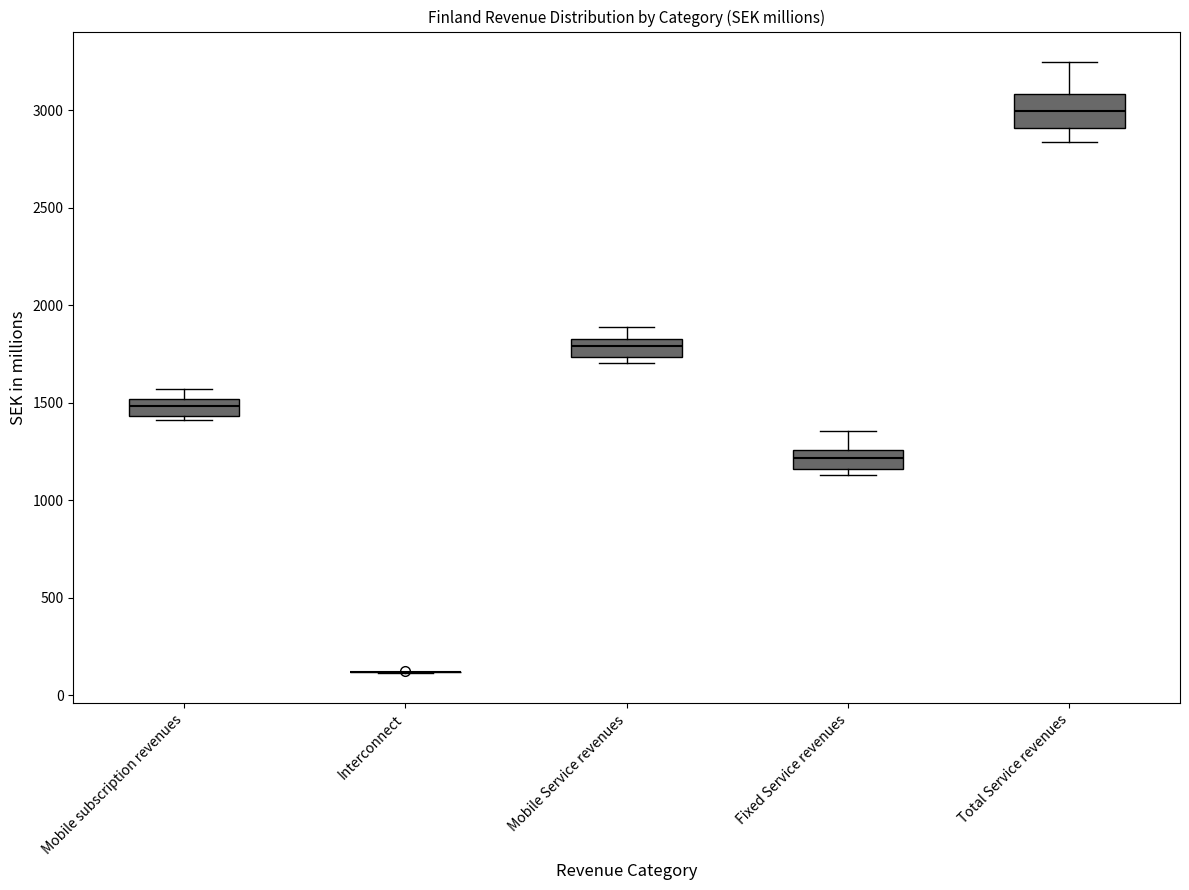

Where does the upper whisker of the box for Mobile subscription revenues end on the y-axis? The values are not printed on the chart, so give them approximately, as read against the axis.

1550